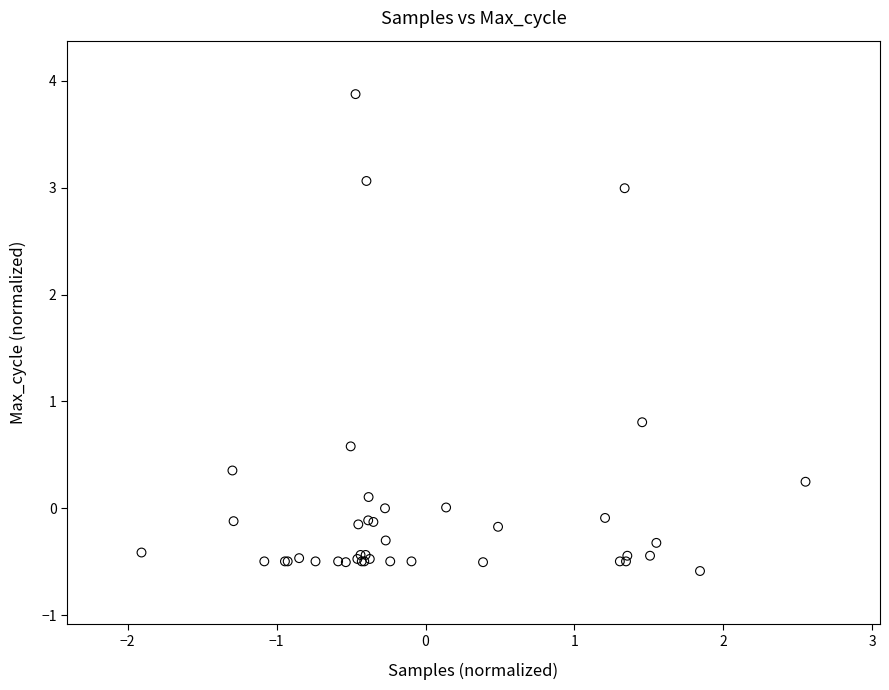

What Y value in the scatter plot is closest to 1?

0.8